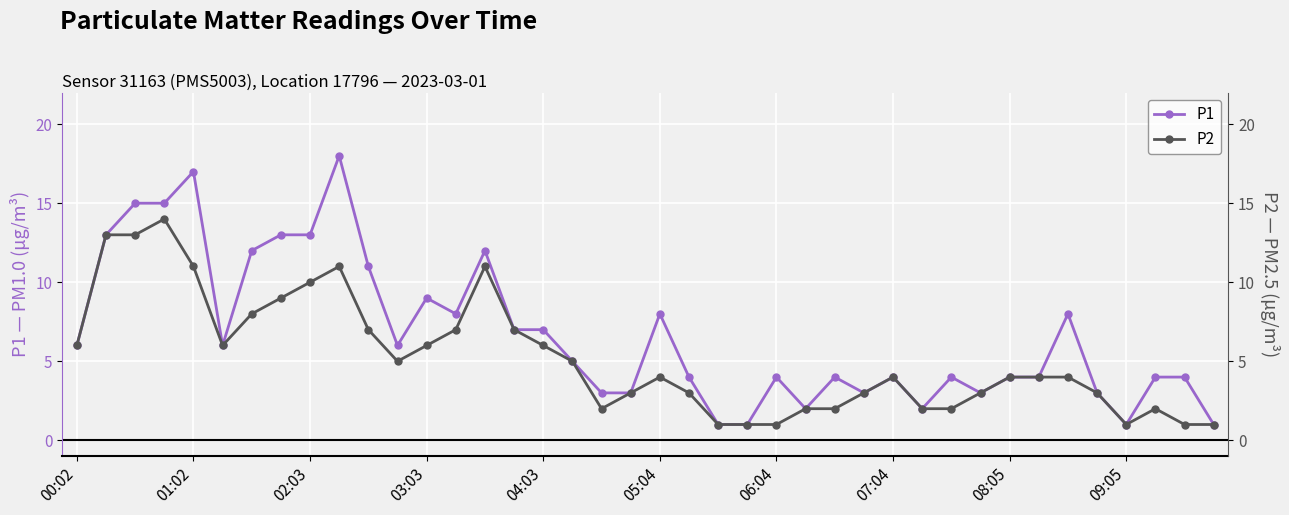

The P1 series shows 25 at 09:05. True or false?

False